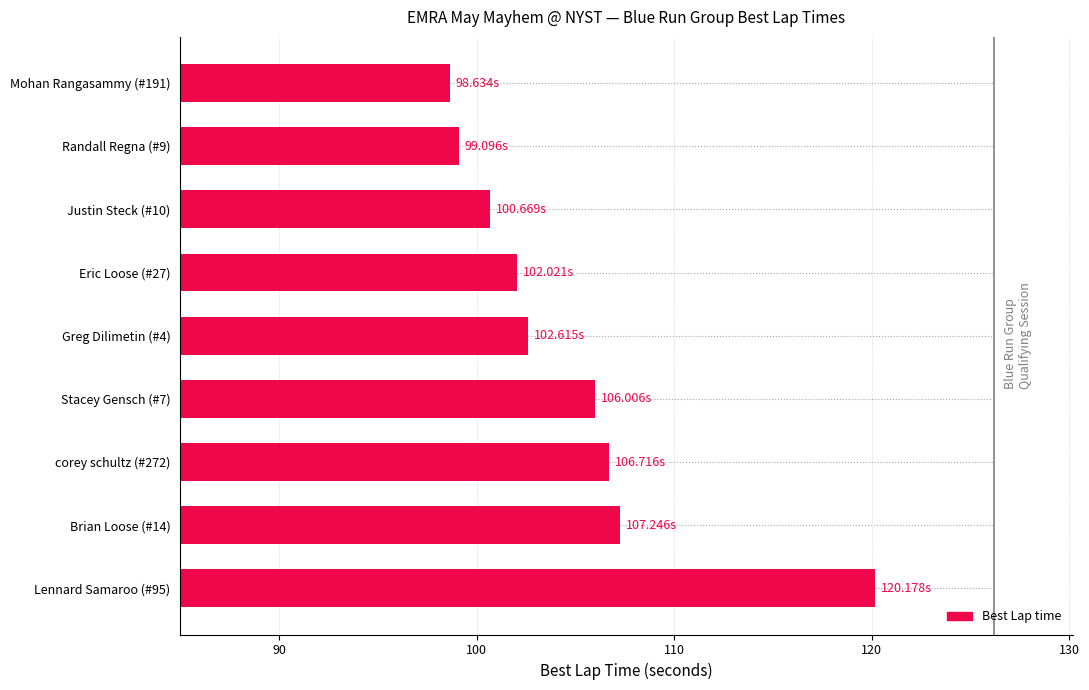

How many distinct data groups are displayed?

1